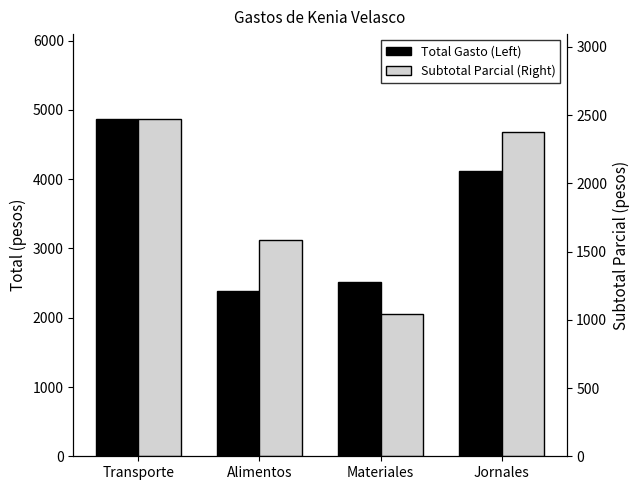

What is the label of the 4th bar from the left?

Jornales